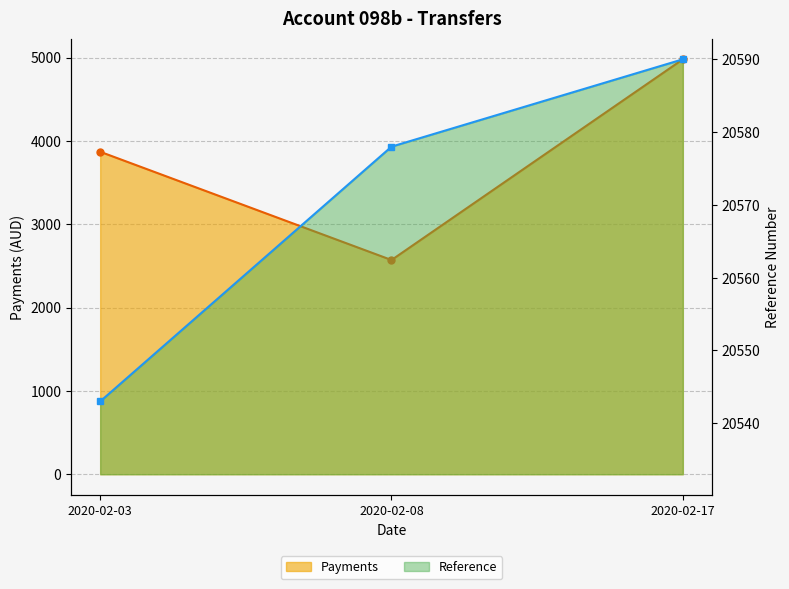

Reading left to right, what are all the values shown in this chart?

Payments: 2020-02-03=3869.8	2020-02-08=2570.7	2020-02-17=4979.4
Reference: 2020-02-03=20543.0	2020-02-08=20578.0	2020-02-17=20590.0